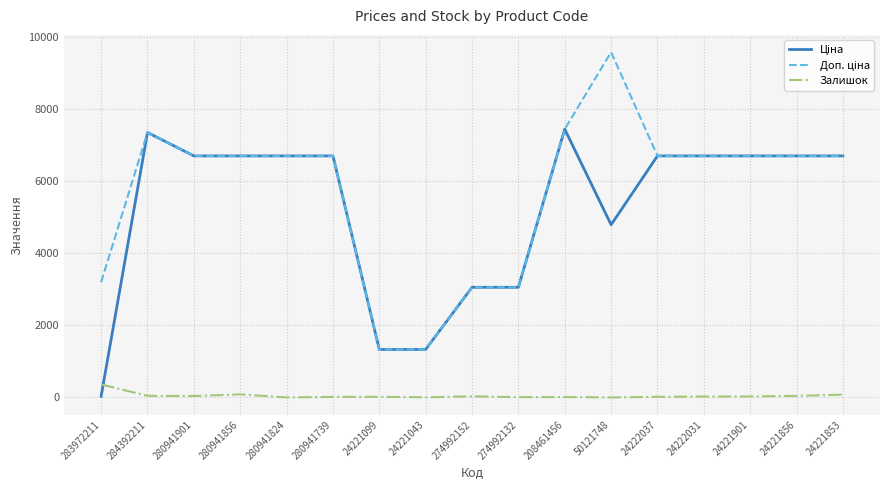

The Залишок series shows 43.0 at 24221856. True or false?

True